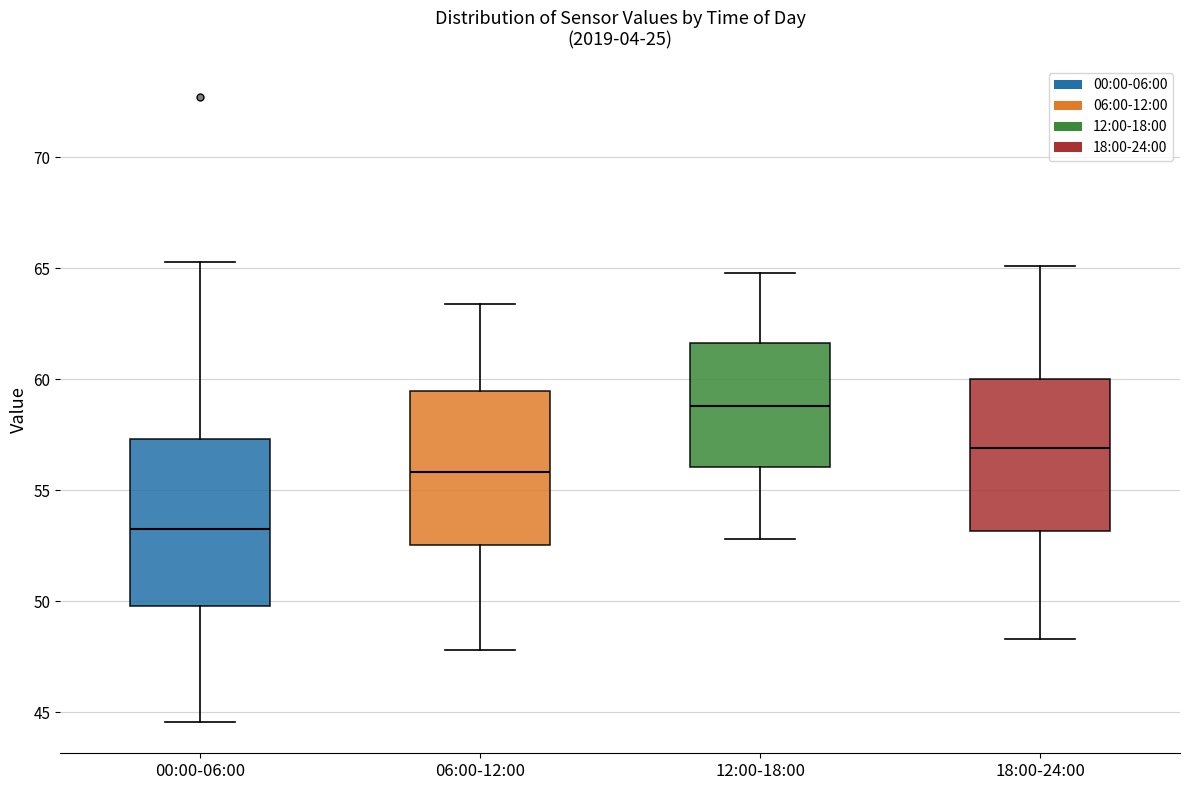

Where does the lower whisker of the box for 18:00-24:00 end on the y-axis? The values are not printed on the chart, so give them approximately, as read against the axis.

48.5